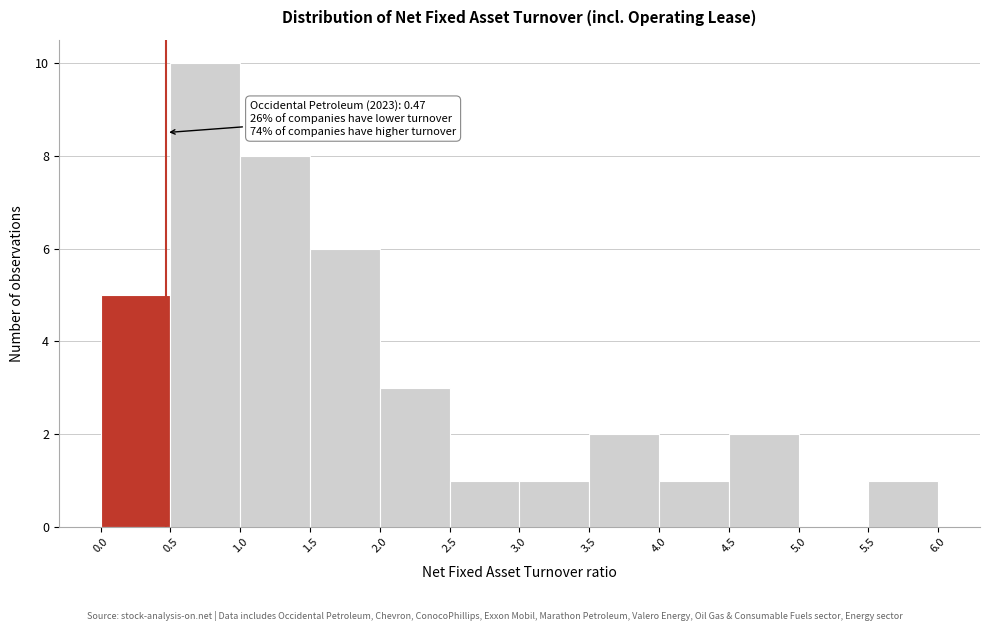

Over which range of the x-axis is the bar tallest?

0.5 to 1.0